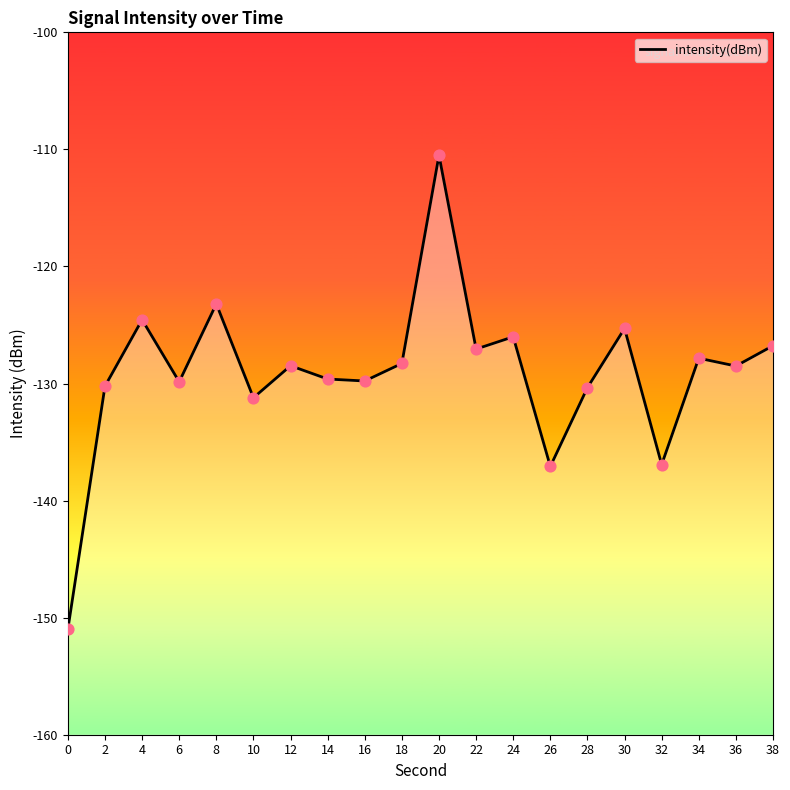

What is the change in value from 0 to 30?

+25.7